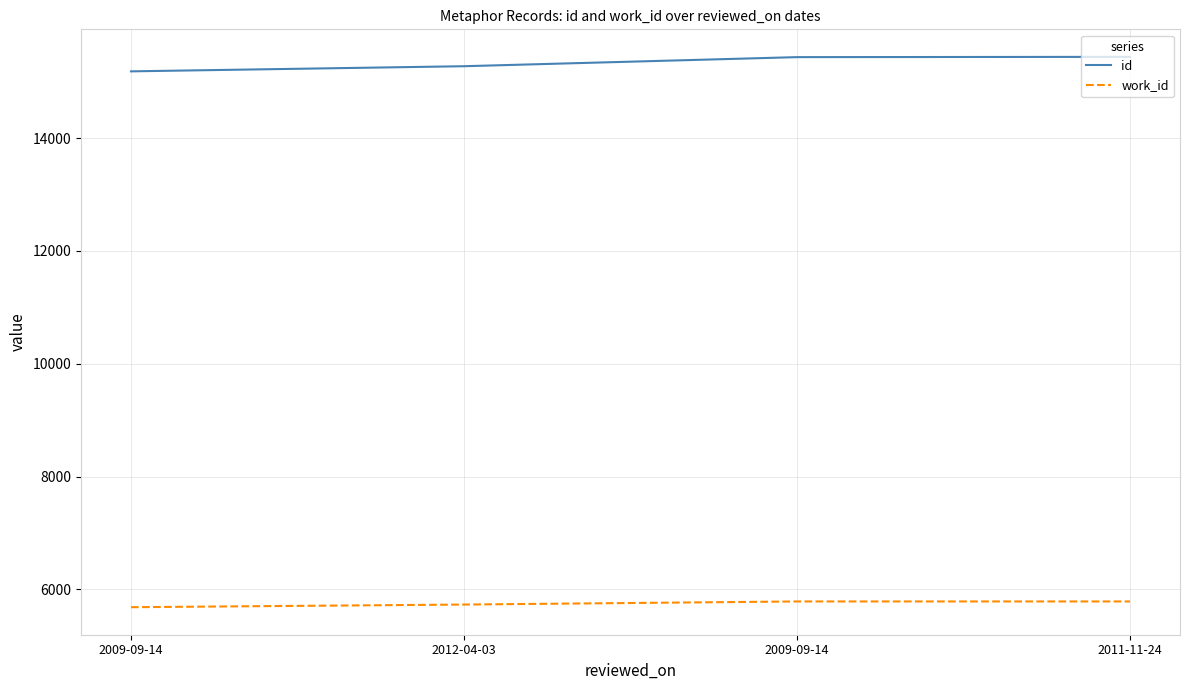

Does the chart have visible grid lines?

Yes